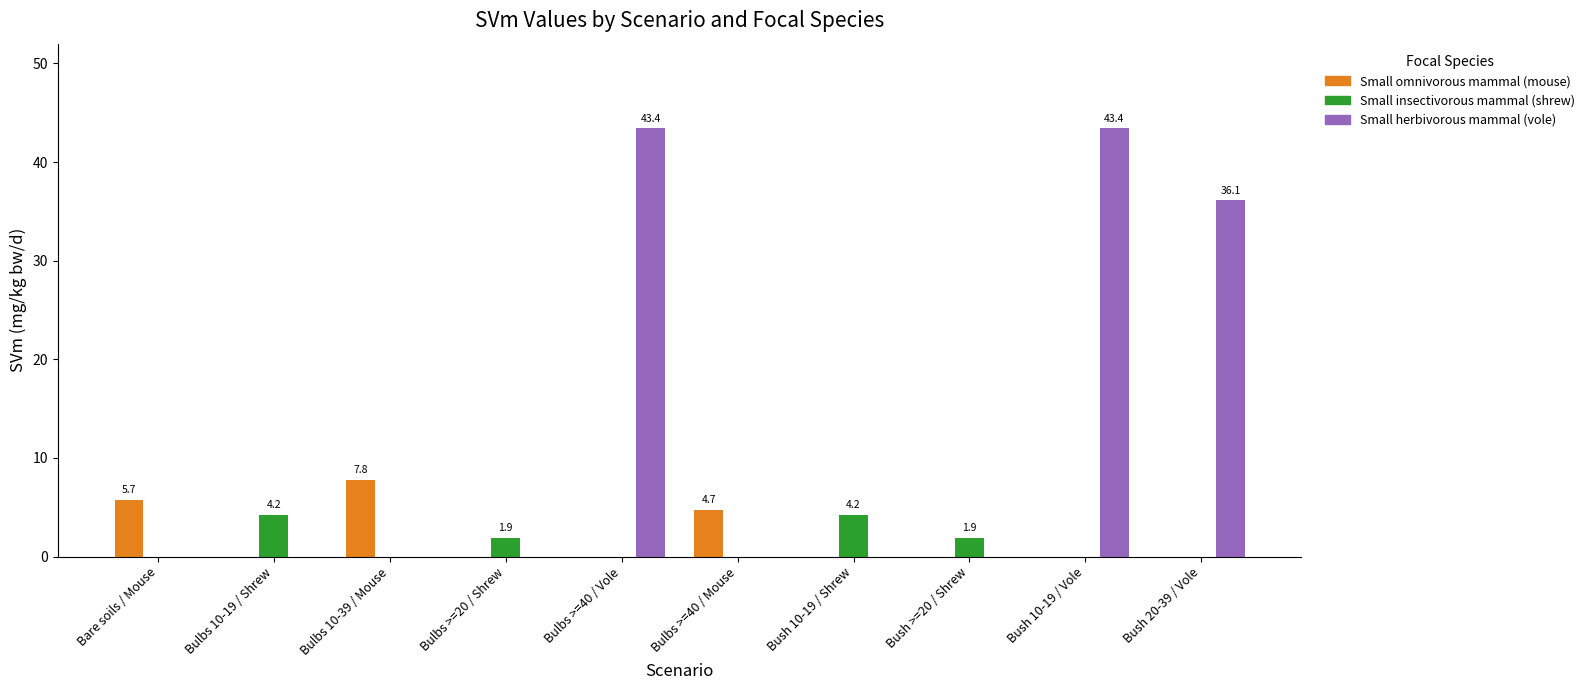

What is the total value across all series at Bush 10-19 / Vole?

43.4